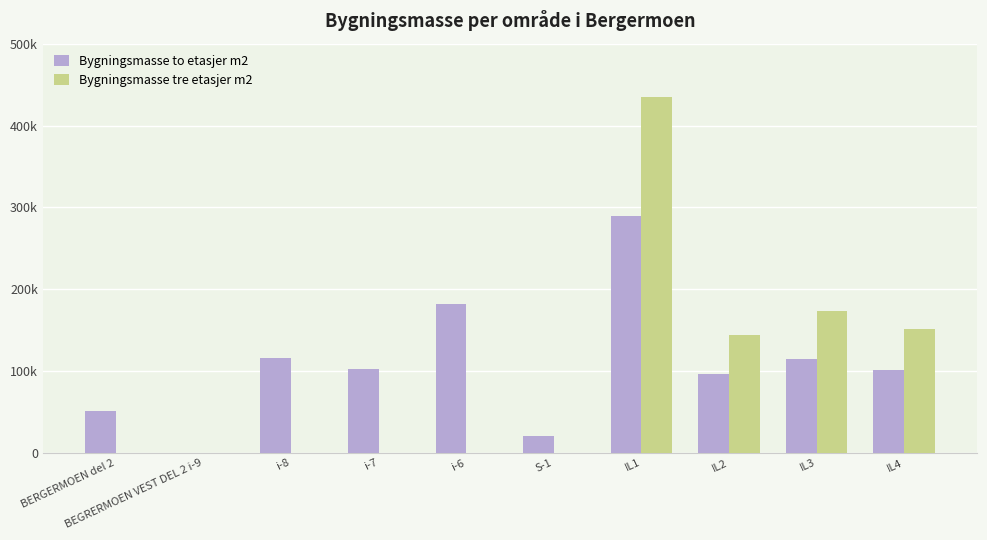

Does the chart contain stacked bars?

No